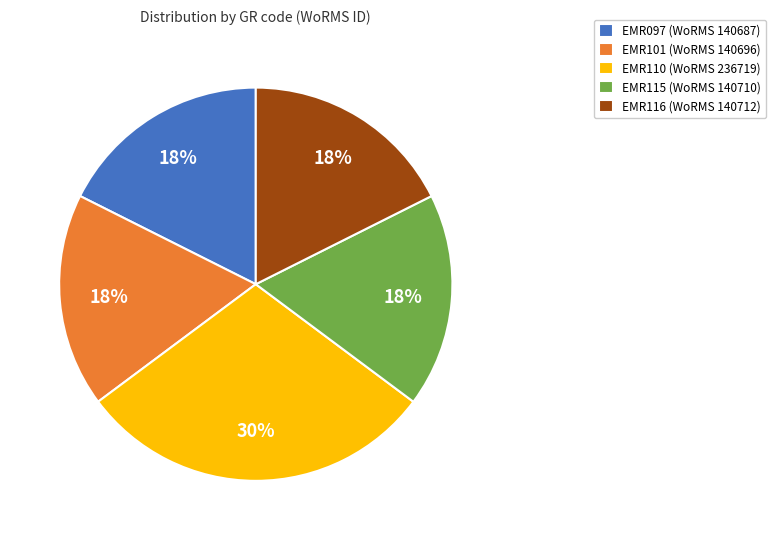

Do EMR097 (WoRMS 140687) and EMR101 (WoRMS 140696) together represent more than half of the pie?

No